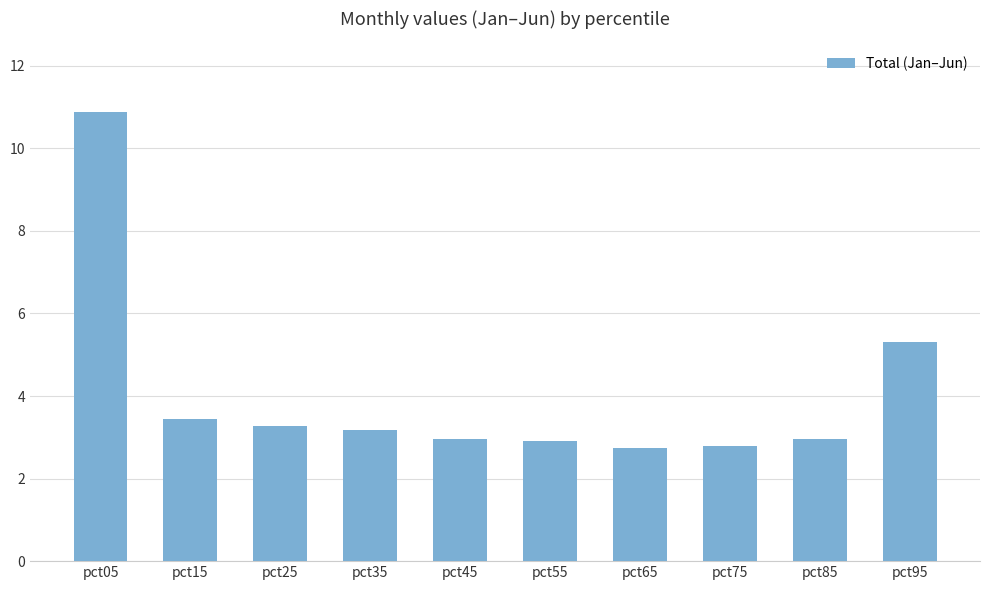

What is the greatest value displayed?

10.9